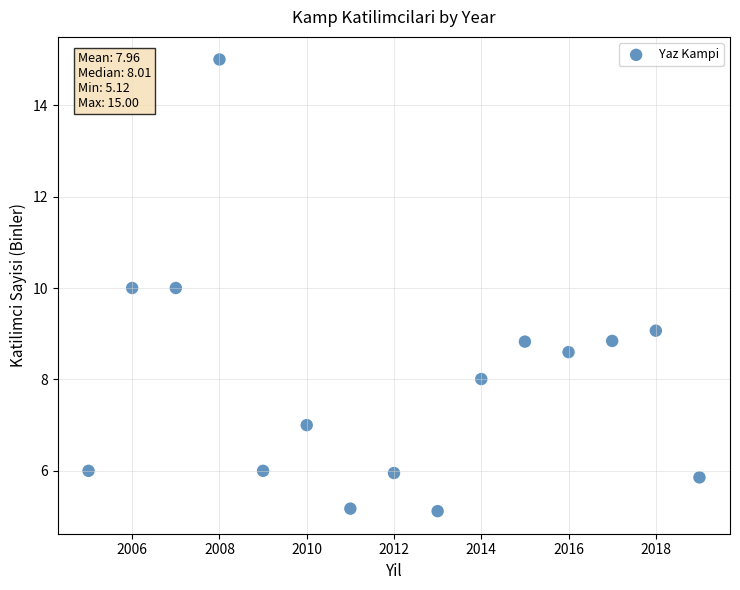

What is the range of Y values (max minus min)?

9.9